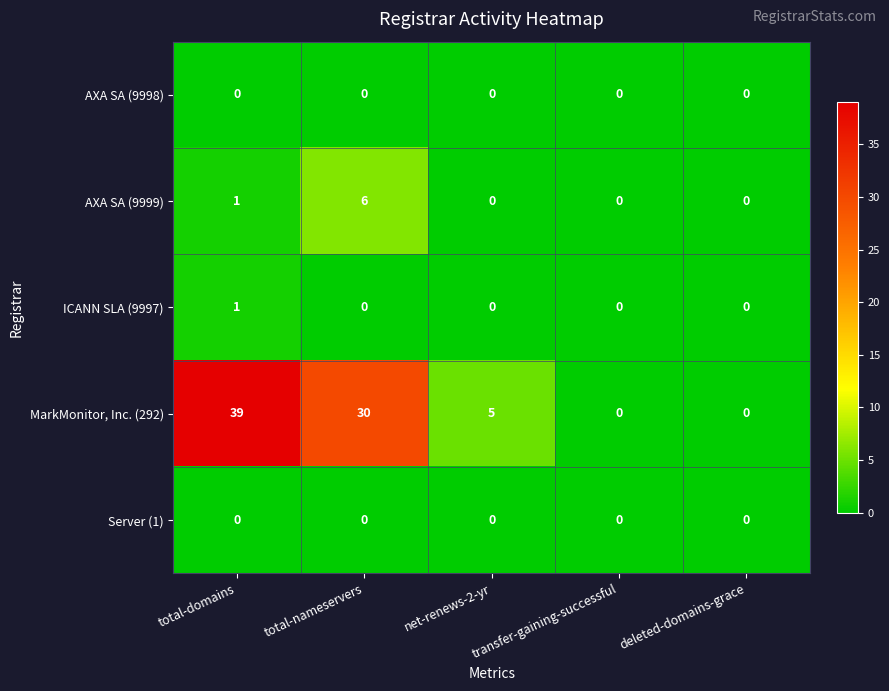

Which series changed the most between net-renews-2-yr and transfer-gaining-successful?

MarkMonitor, Inc. (292)